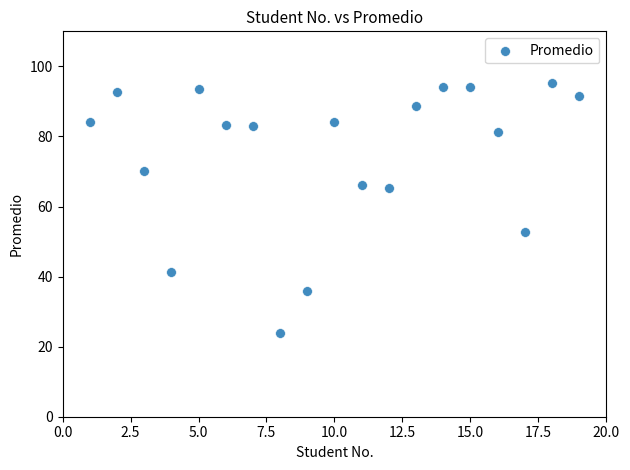

What is the range of X values (max minus min)?

18.0